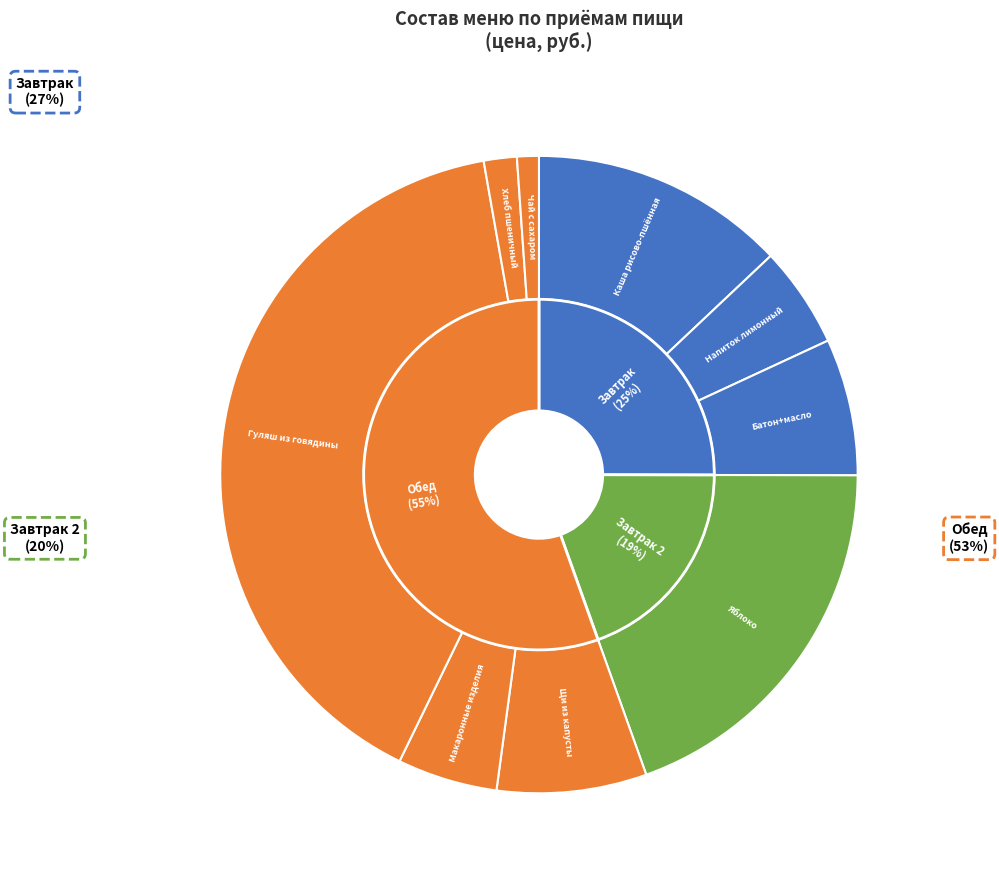

To the nearest percent, what percentage of the pie is Макаронные изделия отварные с маслом?

5%